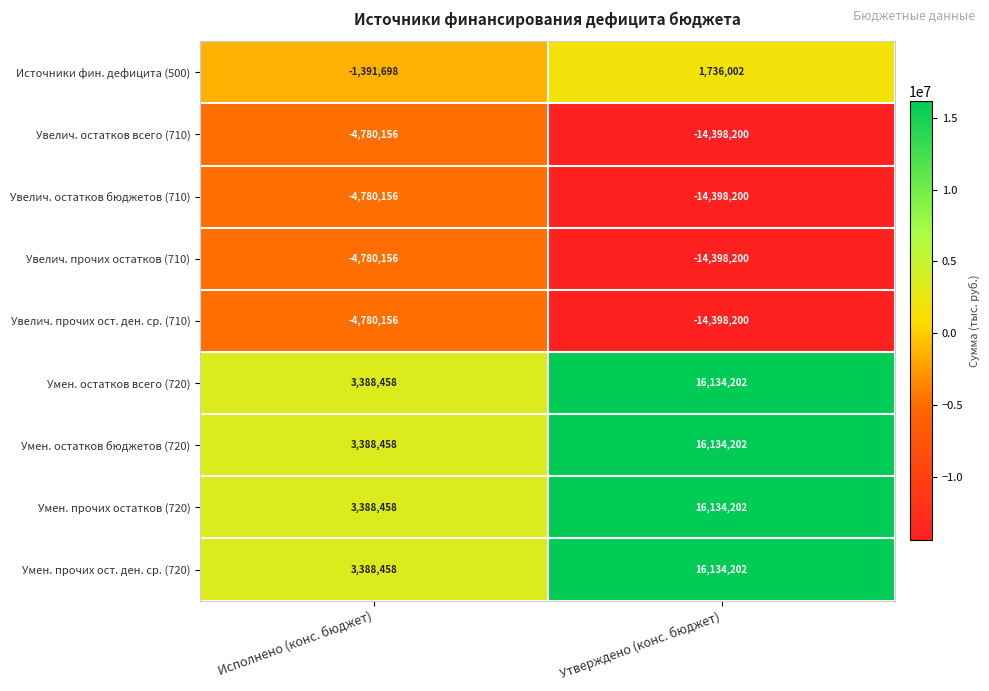

Rank the categories by Умен. прочих остатков (720) value from highest to lowest.

Утверждено (конс. бюджет), Исполнено (конс. бюджет)